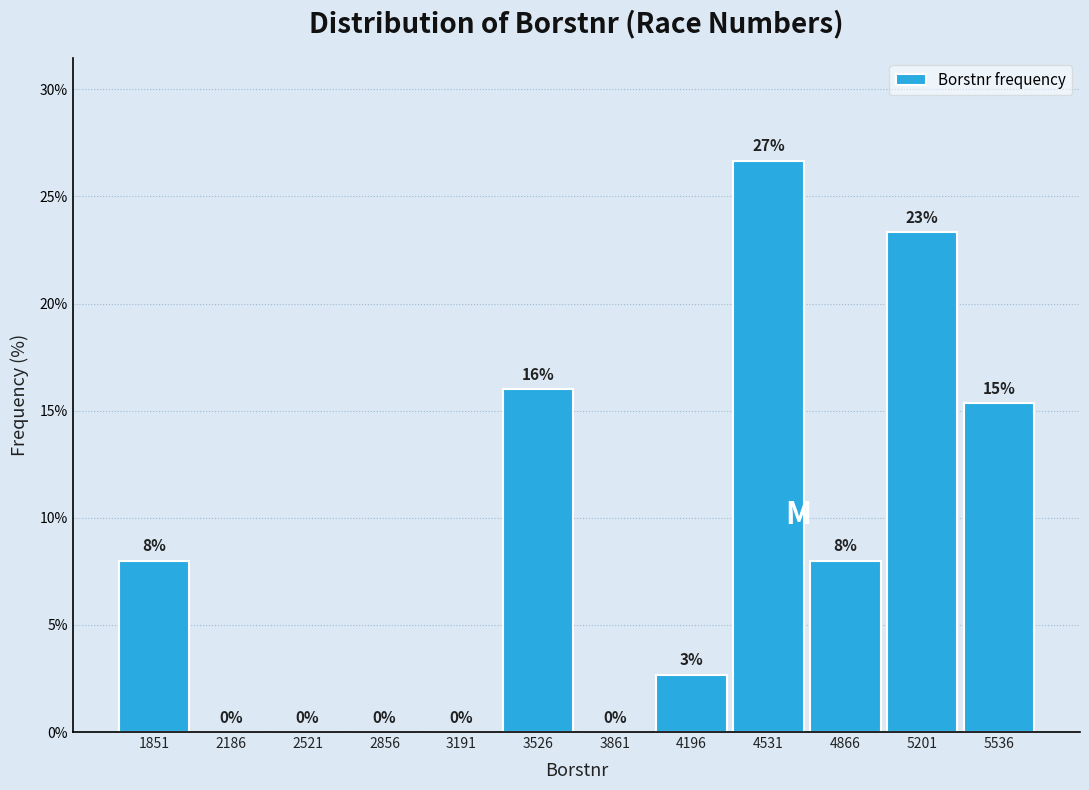

Which range on the x-axis has the tallest bar?

4350 to 4700